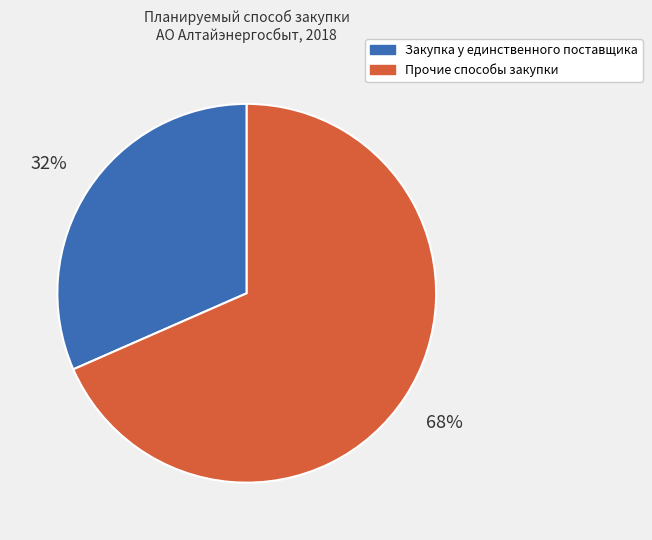

What is the smallest slice in the pie chart?

Закупка у единственного поставщика